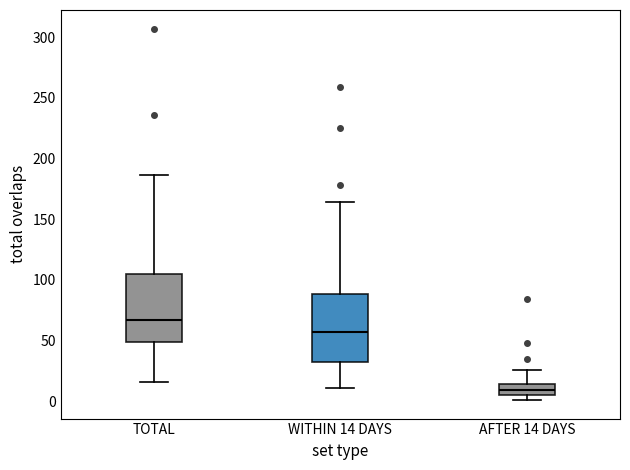

Reading left to right, transcribe this box plot: for each box, give where its median line is, the range the box spans, and where its two whiskers end, as read against the y-axis. The values are not printed on the chart, so give them approximately, as read against the axis.

TOTAL: median 65, box 50 to 105, whiskers 15 to 185
WITHIN 14 DAYS: median 55, box 30 to 90, whiskers 10 to 165
AFTER 14 DAYS: median 10, box 5 to 15, whiskers 0 to 25